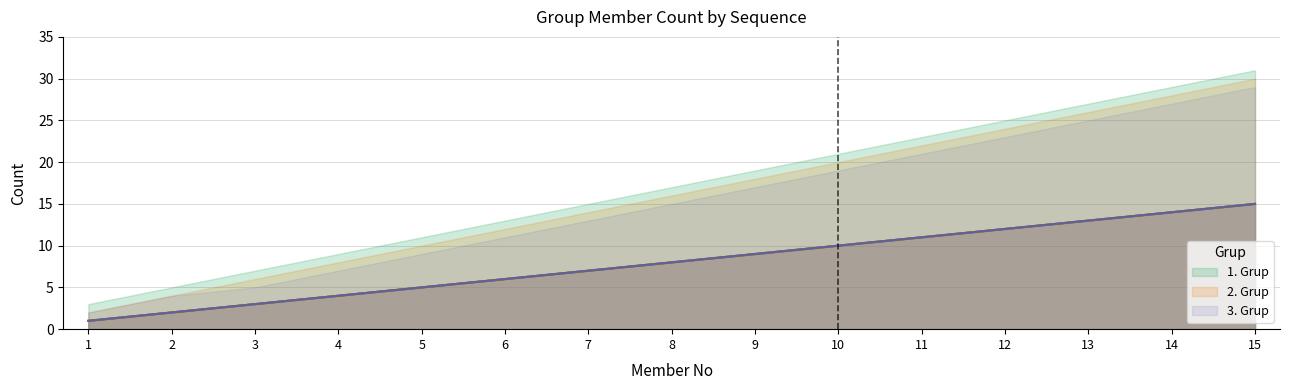

At 8, list the series in order from largest to smallest.

1. Grup, 2. Grup, 3. Grup